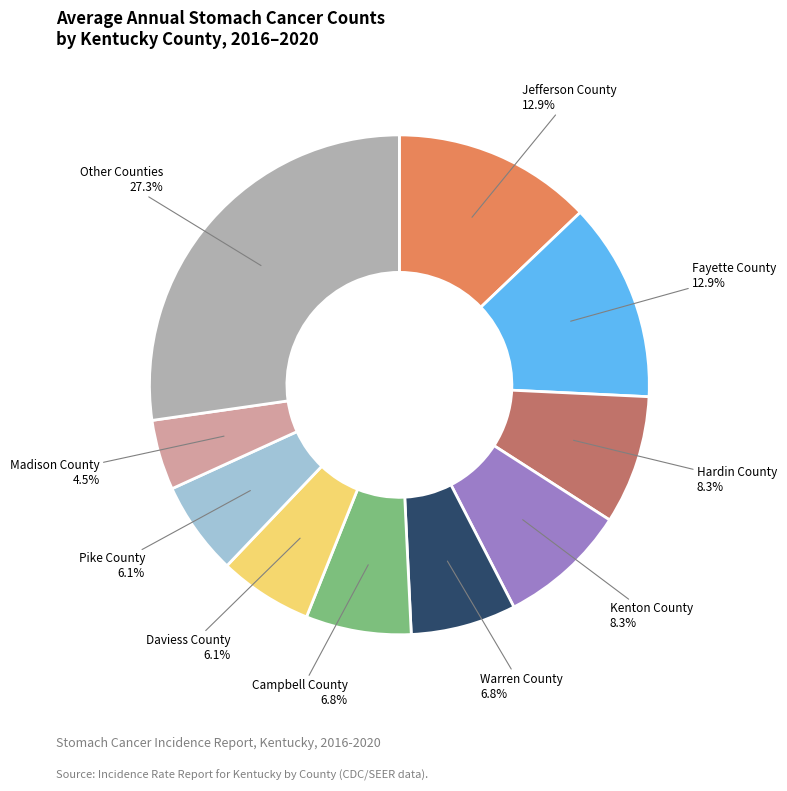

Which category has the smallest portion of the pie?

Madison County